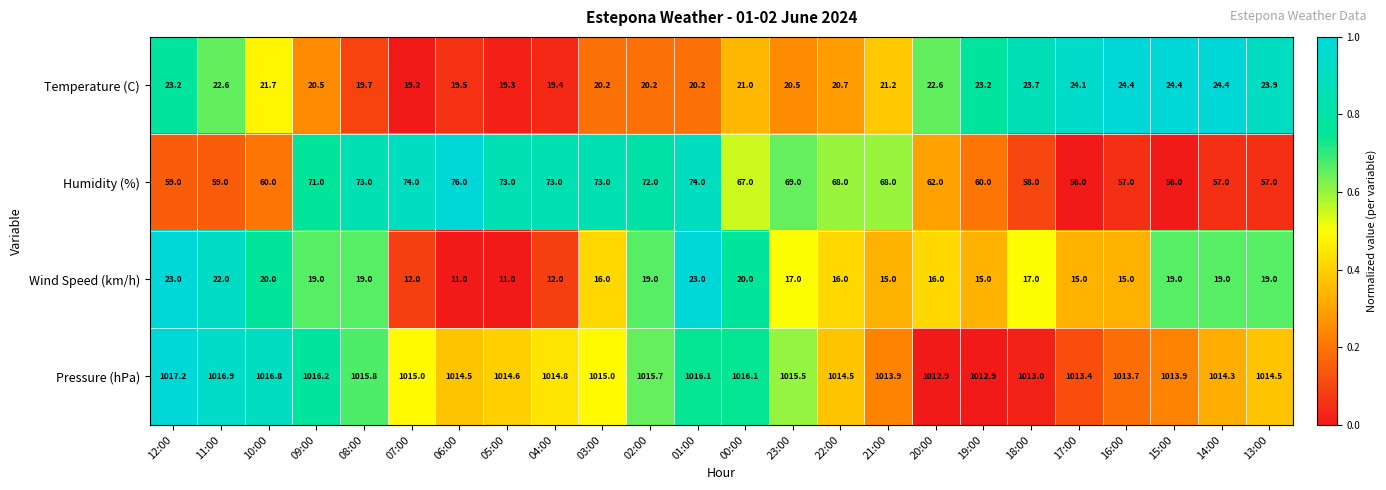

What is the lowest value of the Humidity (%) series?

56.0